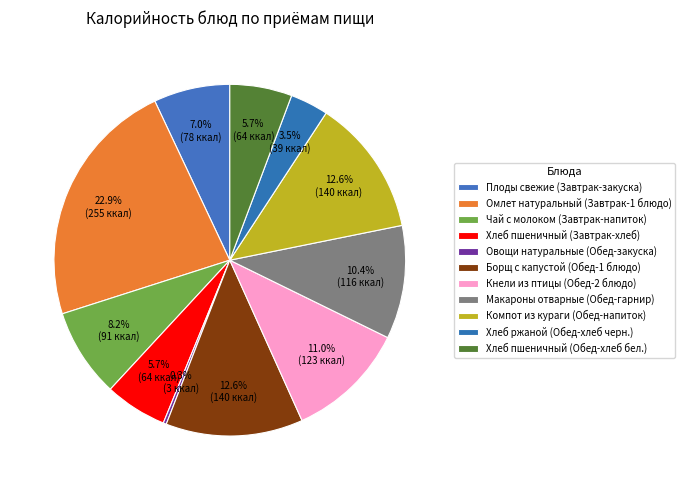

How many slices are in this pie chart?

11